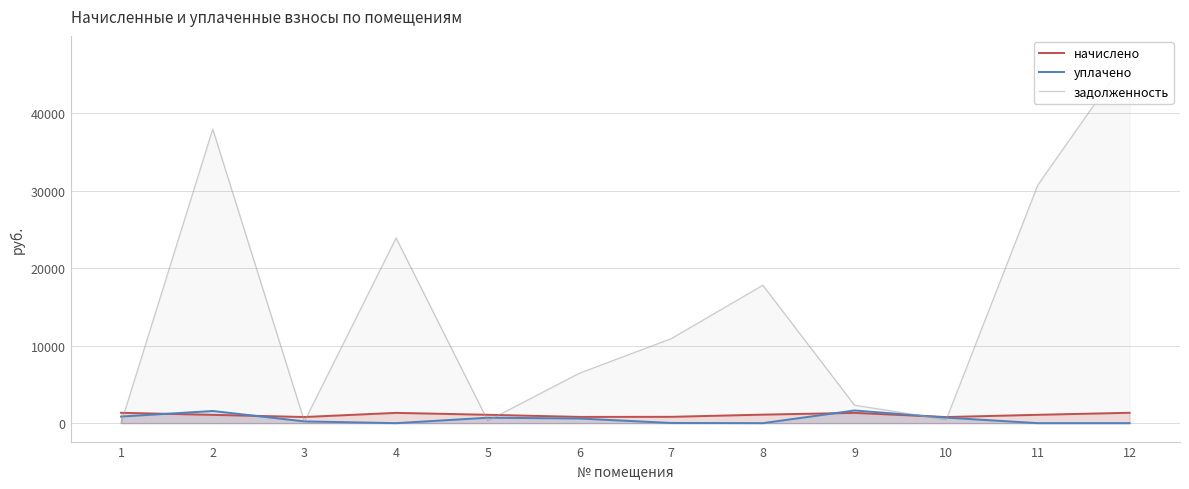

Reading left to right, what are all the values shown in this chart?

начислено: 1334.2	1070.0	792.7	1326.3	1077.8	805.7	816.2	1098.7	1323.7	787.4	1077.8	1336.8
уплачено: 851.4	1568.5	226.3	0.0	700.0	600.0	22.0	0.0	1634.8	712.2	0.0	0.0
задолженность: 0.0	37926.0	226.3	23888.5	307.8	6449.4	10895.5	17789.9	2315.6	450.1	30742.4	47576.2